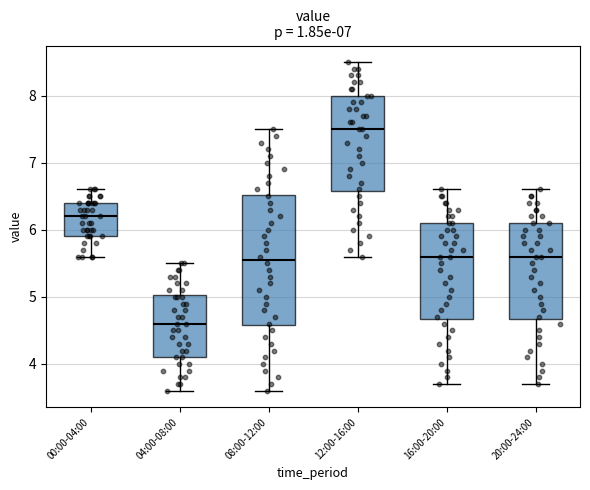

Reading left to right, transcribe this box plot: for each box, give where its median line is, the range the box spans, and where its two whiskers end, as read against the y-axis. The values are not printed on the chart, so give them approximately, as read against the axis.

00:00-04:00: median 6.2, box 5.9 to 6.4, whiskers 5.6 to 6.6
04:00-08:00: median 4.6, box 4.1 to 5.0, whiskers 3.6 to 5.5
08:00-12:00: median 5.6, box 4.6 to 6.5, whiskers 3.6 to 7.5
12:00-16:00: median 7.5, box 6.6 to 8.0, whiskers 5.6 to 8.5
16:00-20:00: median 5.6, box 4.7 to 6.1, whiskers 3.7 to 6.6
20:00-24:00: median 5.6, box 4.7 to 6.1, whiskers 3.7 to 6.6